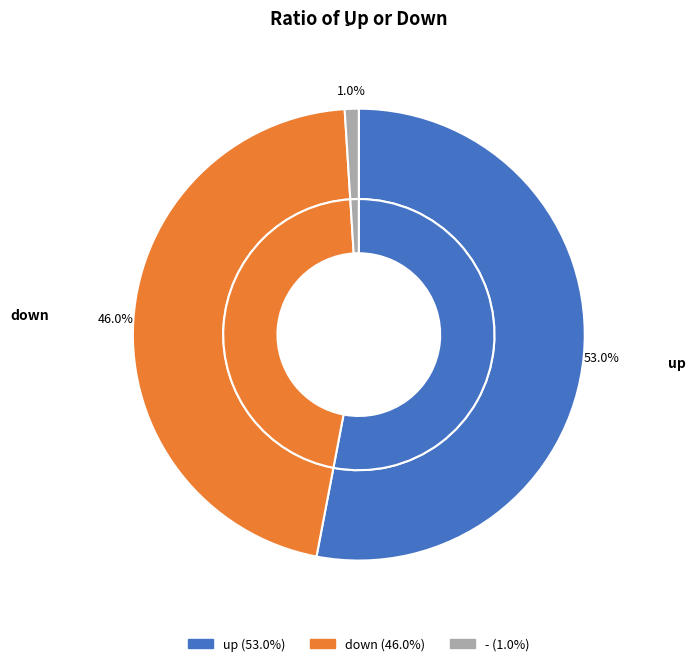

To the nearest percent, what portion does down represent?

46%